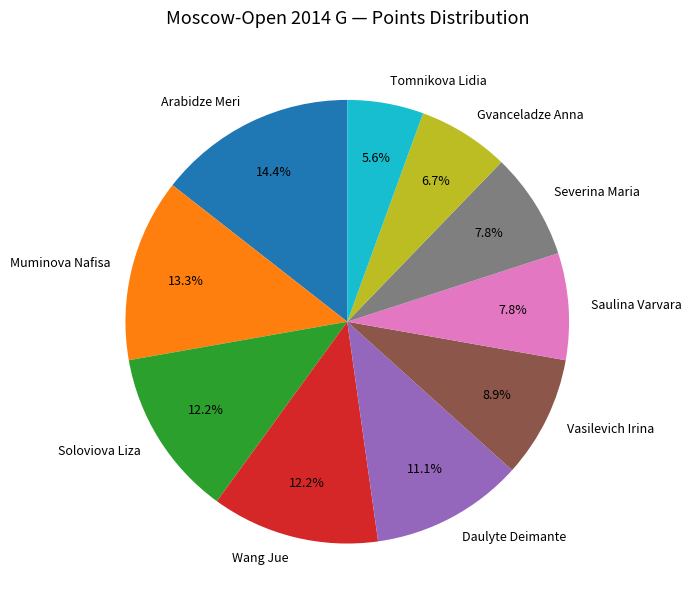

What percentage do Tomnikova Lidia and Daulyte Deimante together represent?

16.7%